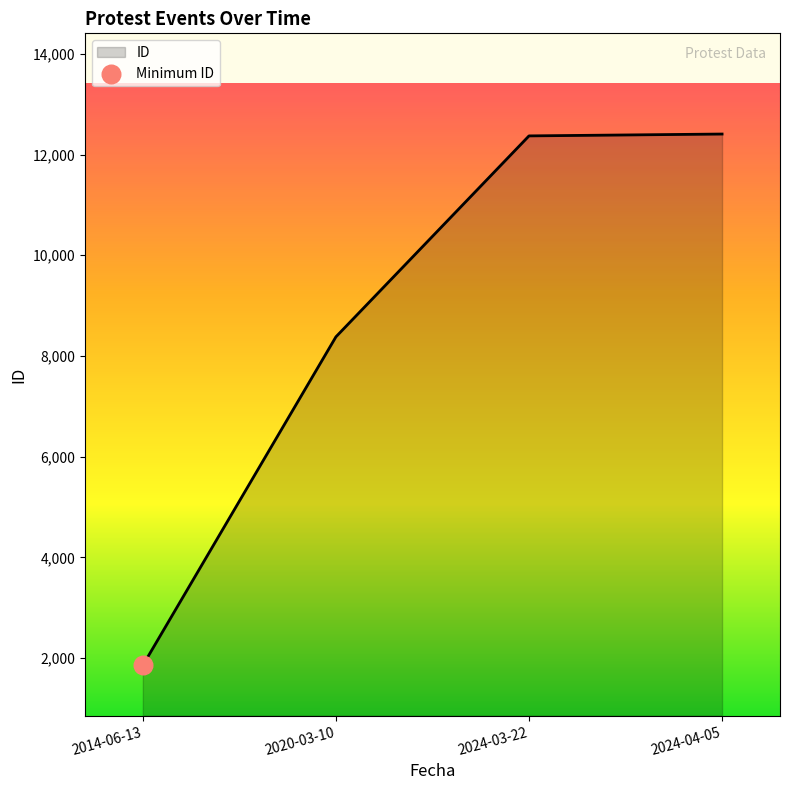

What is the ratio of the value at 2014-06-13 to the value at 2024-04-05?

0.1